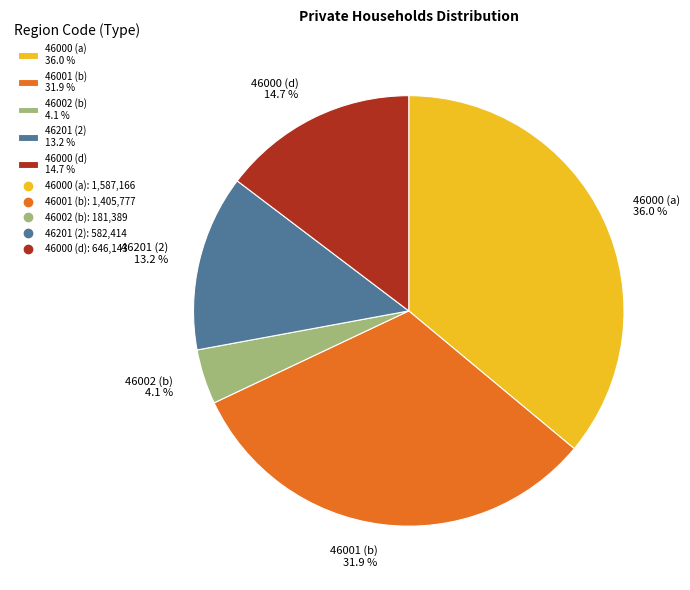

Does 46000 (d) account for over 50% of the chart?

No